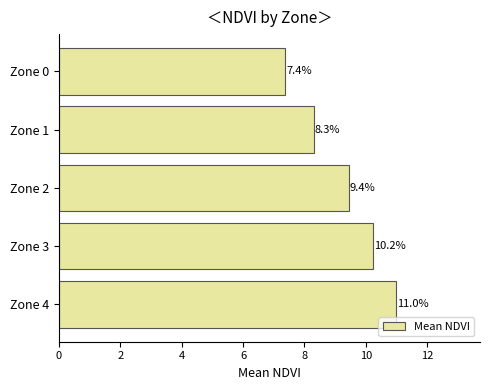

Read the value at Zone 4.

11.0